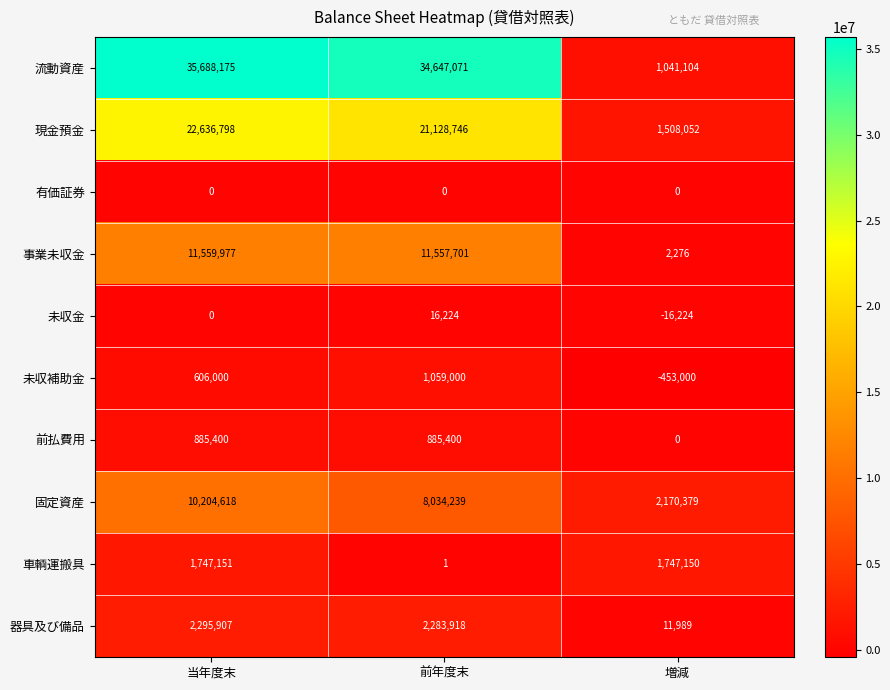

True or false: 事業未収金 has a value of 11557701 at 前年度末.

True